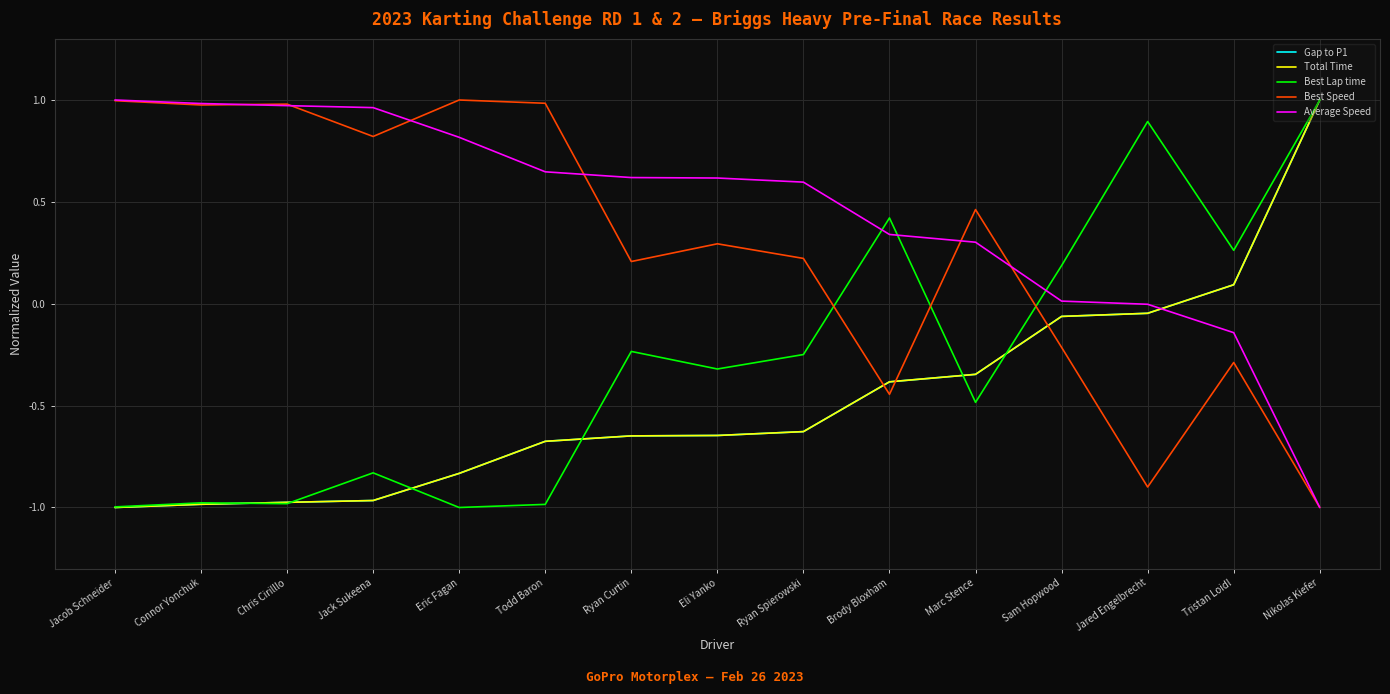

What is the value of the Gap to P1 point at the 6th from the left?

-0.7